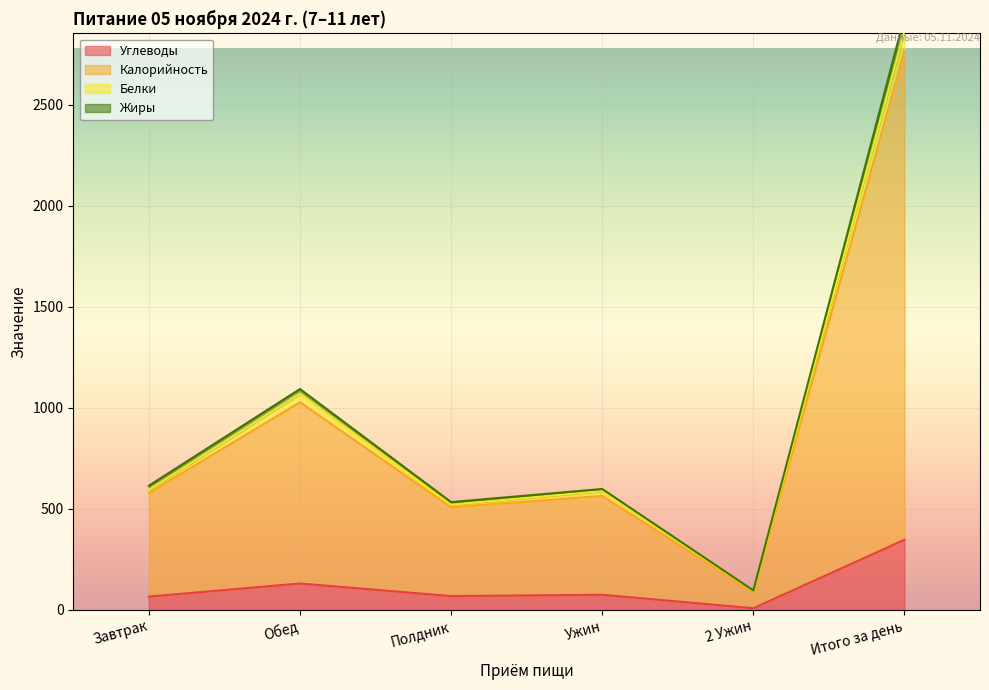

Where is Калорийность nearest to the value 1514?

Обед